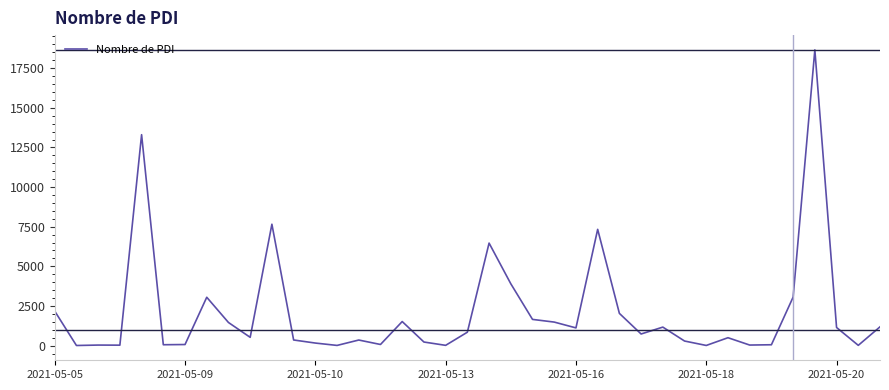

Is this an area chart (filled region under the line)?

No